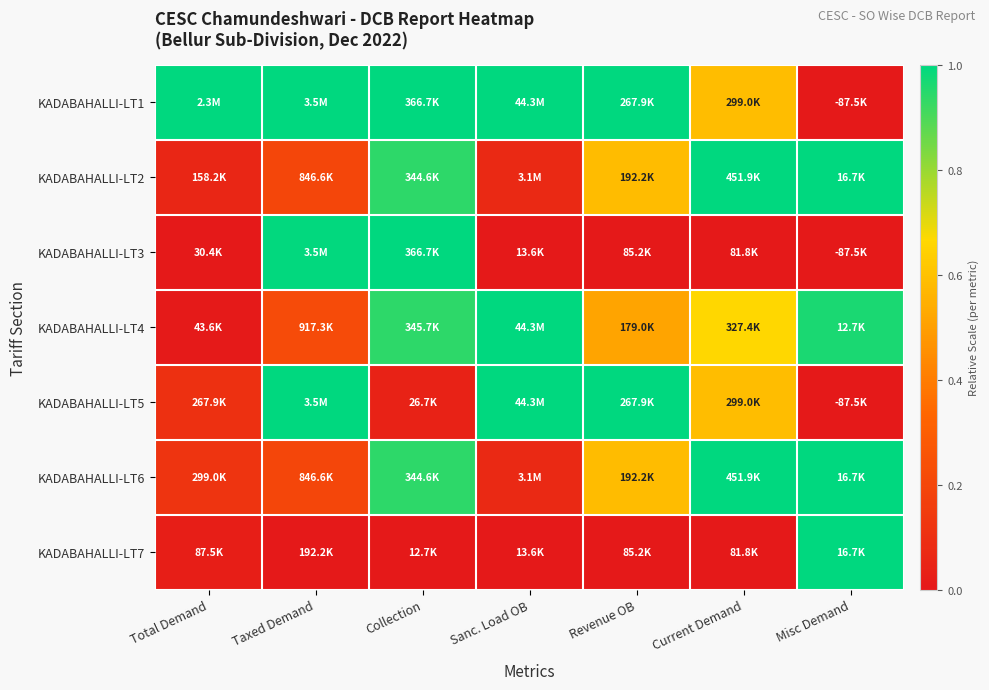

Reading left to right, transcribe all the data shown in this chart.

KADABAHALLI-LT1: Total Demand=1.0	Taxed Demand=1.0	Collection=1.0	Sanc. Load OB=1.0	Revenue OB=1.0	Current Demand=0.6	Misc Demand=0.0
KADABAHALLI-LT2: Total Demand=0.1	Taxed Demand=0.2	Collection=0.9	Sanc. Load OB=0.1	Revenue OB=0.6	Current Demand=1.0	Misc Demand=1.0
KADABAHALLI-LT3: Total Demand=0.0	Taxed Demand=1.0	Collection=1.0	Sanc. Load OB=0.0	Revenue OB=0.0	Current Demand=0.0	Misc Demand=0.0
KADABAHALLI-LT4: Total Demand=0.0	Taxed Demand=0.2	Collection=0.9	Sanc. Load OB=1.0	Revenue OB=0.5	Current Demand=0.7	Misc Demand=1.0
KADABAHALLI-LT5: Total Demand=0.1	Taxed Demand=1.0	Collection=0.0	Sanc. Load OB=1.0	Revenue OB=1.0	Current Demand=0.6	Misc Demand=0.0
KADABAHALLI-LT6: Total Demand=0.1	Taxed Demand=0.2	Collection=0.9	Sanc. Load OB=0.1	Revenue OB=0.6	Current Demand=1.0	Misc Demand=1.0
KADABAHALLI-LT7: Total Demand=0.0	Taxed Demand=0.0	Collection=0.0	Sanc. Load OB=0.0	Revenue OB=0.0	Current Demand=0.0	Misc Demand=1.0